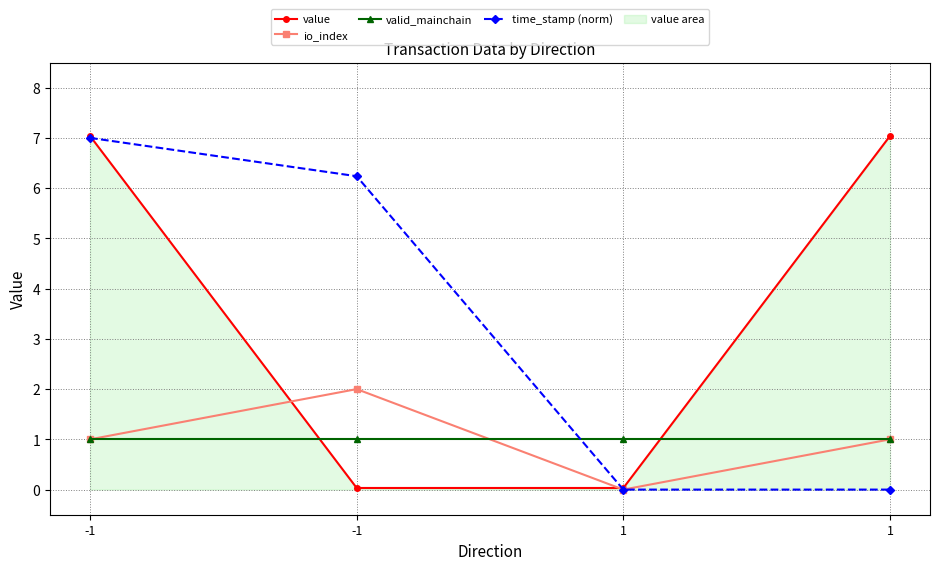

Which series has the largest total across all categories?

value